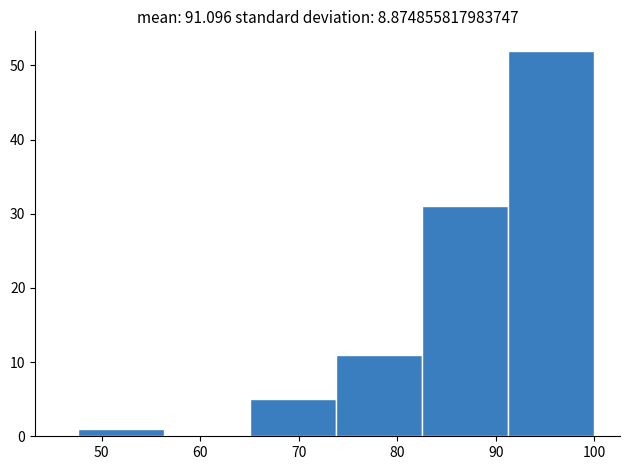

Over which range of the x-axis is the bar tallest?

91 to 100